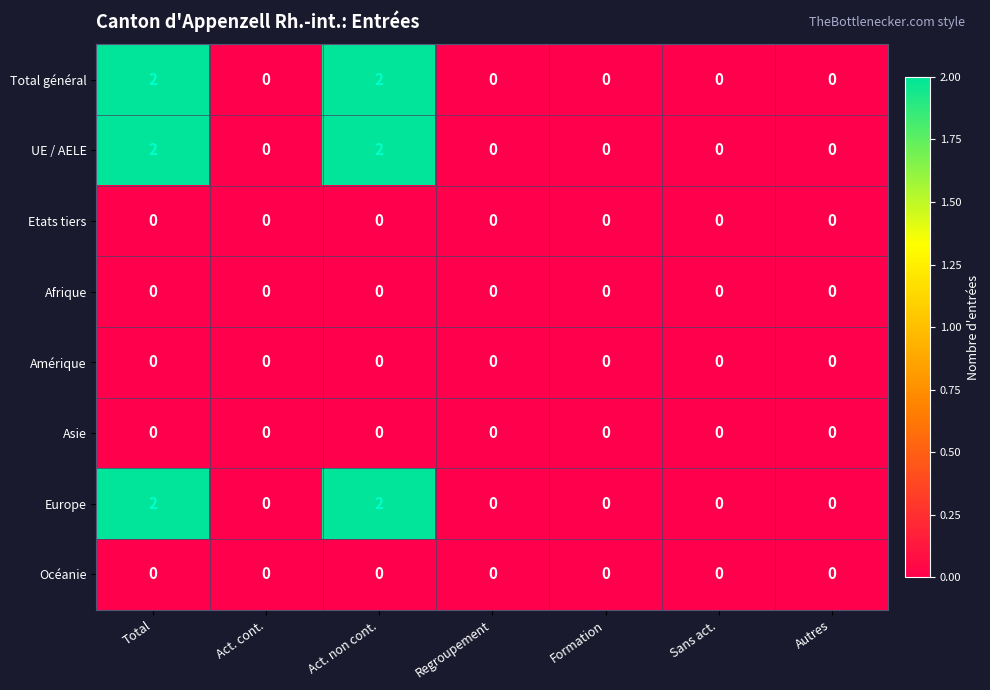

Is it true that Europe equals -1 at Autres?

False